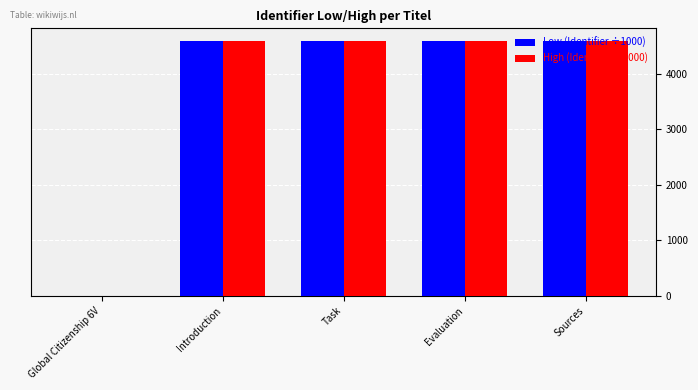

Is it true that High (Identifier ÷1000) equals 4591.2 at Sources?

True